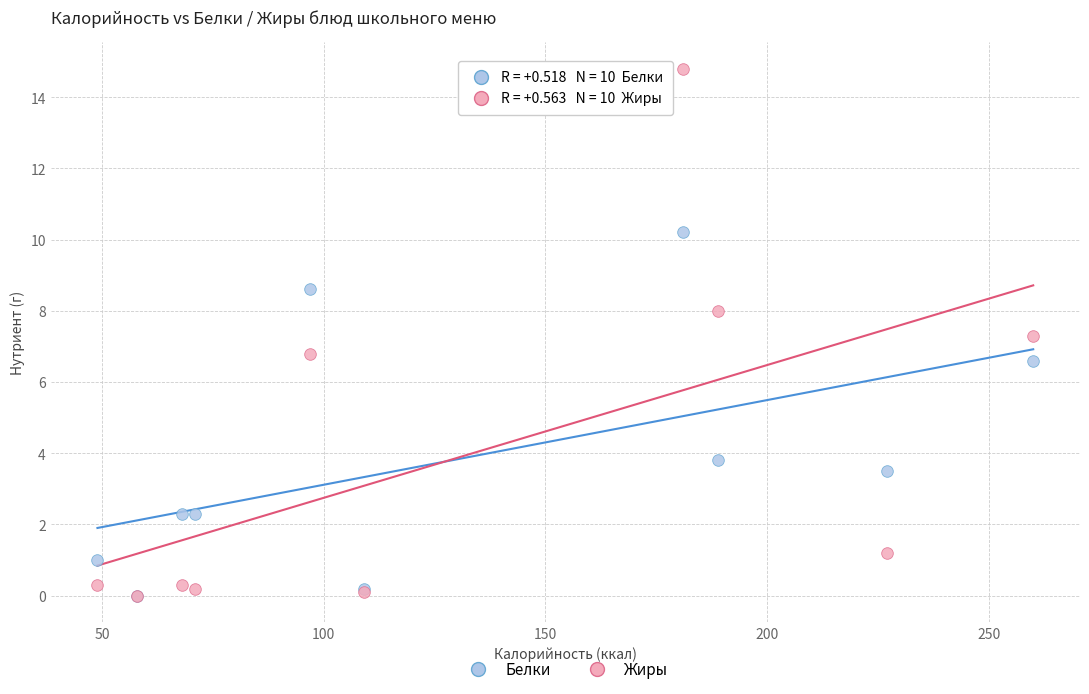

In the Белки series, what Y value is closest to 5?

3.8